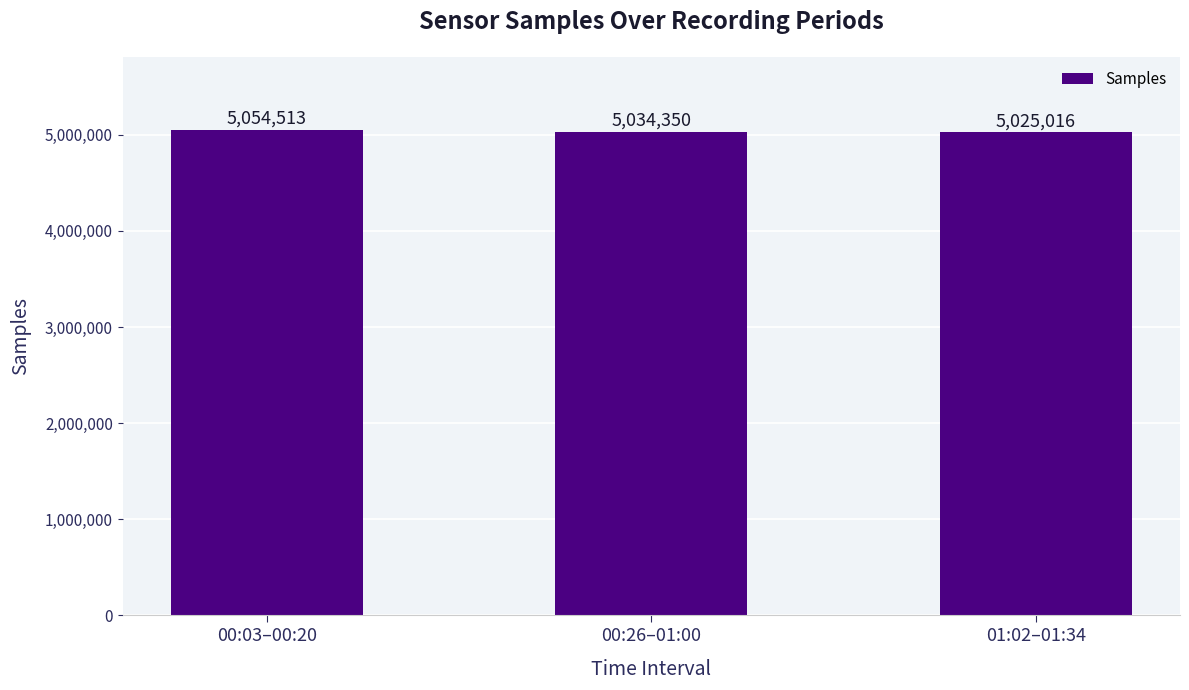

What position from the left is 00:03–00:20?

1